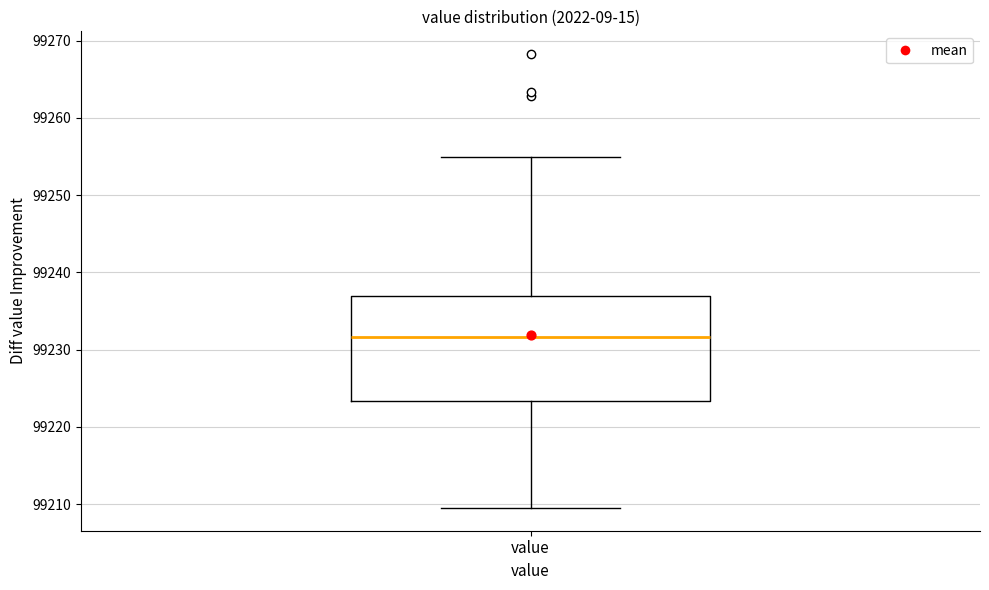

Transcribe this box plot: give where the median line is, the range the box spans, and where the two whiskers end, as read against the y-axis. The values are not printed on the chart, so give them approximately, as read against the axis.

median 99232, box 99223 to 99237, whiskers 99210 to 99255